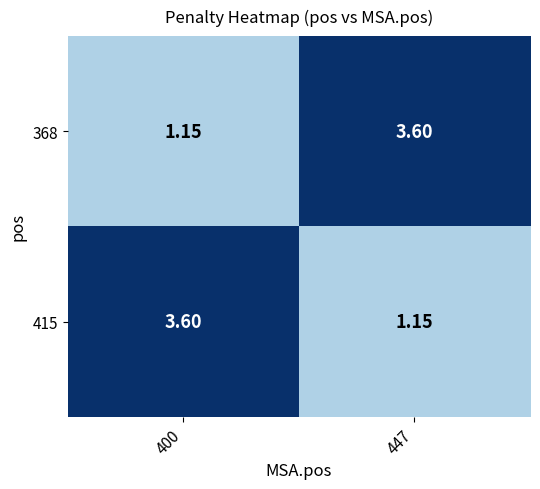

How many values in the 368 series are below 3?

1